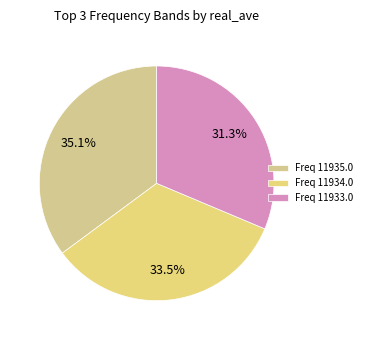

Count the number of slices in the pie.

3